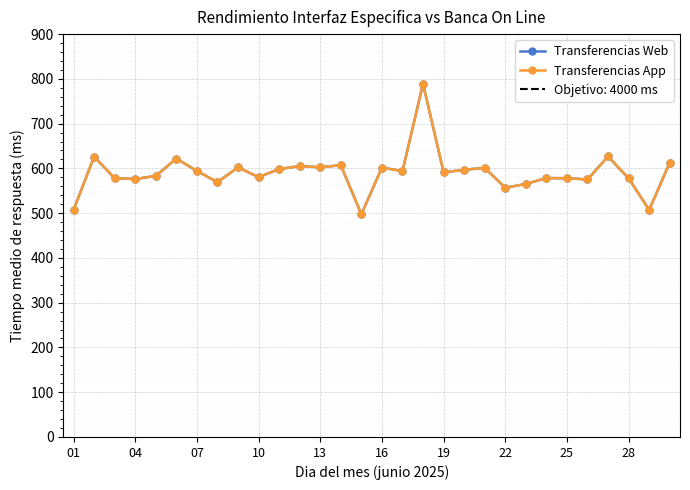

Which series has the largest total across all categories?

Transferencias Web